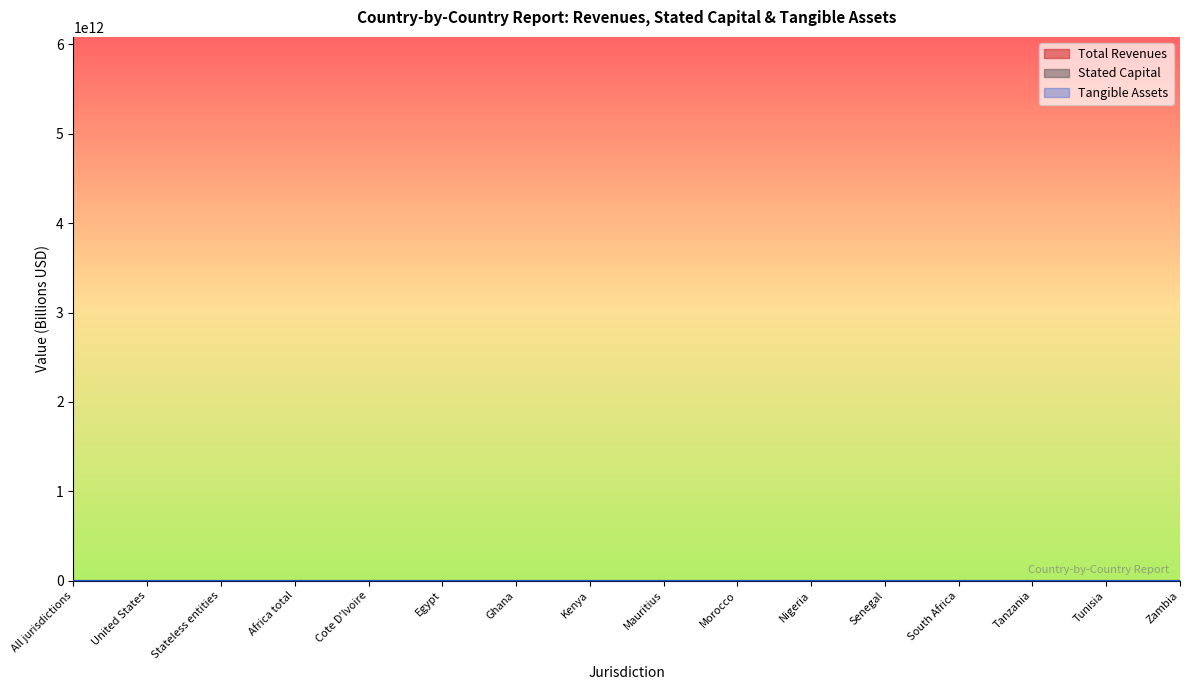

Which series ends up on top after the final intersection of Stated Capital and Total Revenues?

Total Revenues